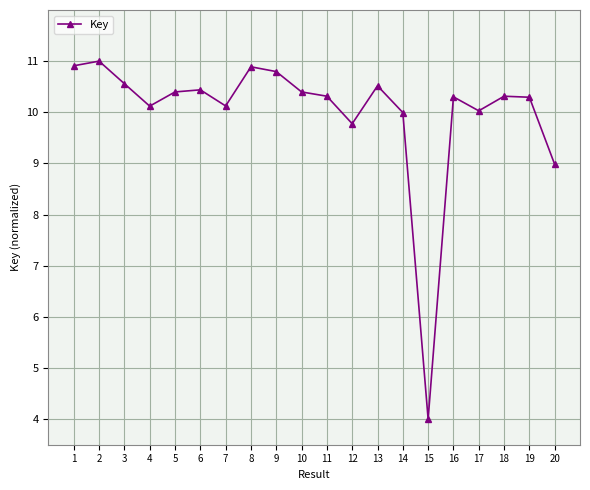

Where does the data first go above 10?

1